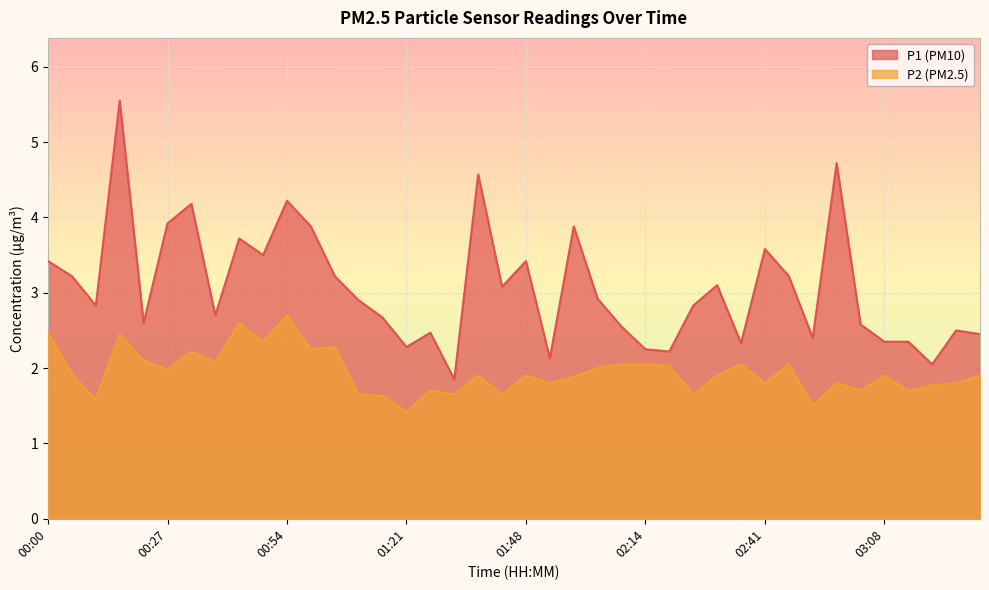

How many lines are shown in the chart?

2